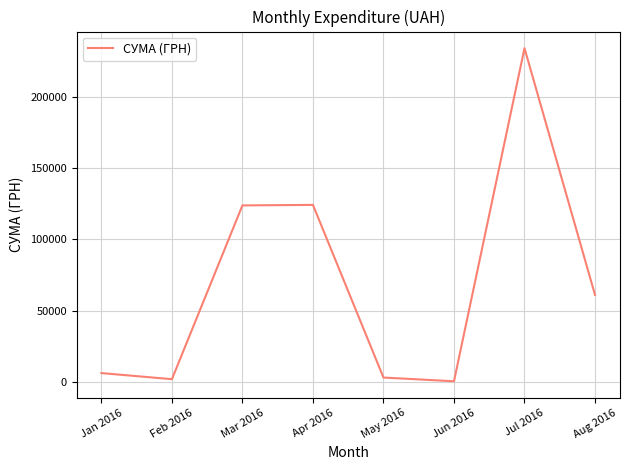

What is the approximate value at May 2016?

2866.4